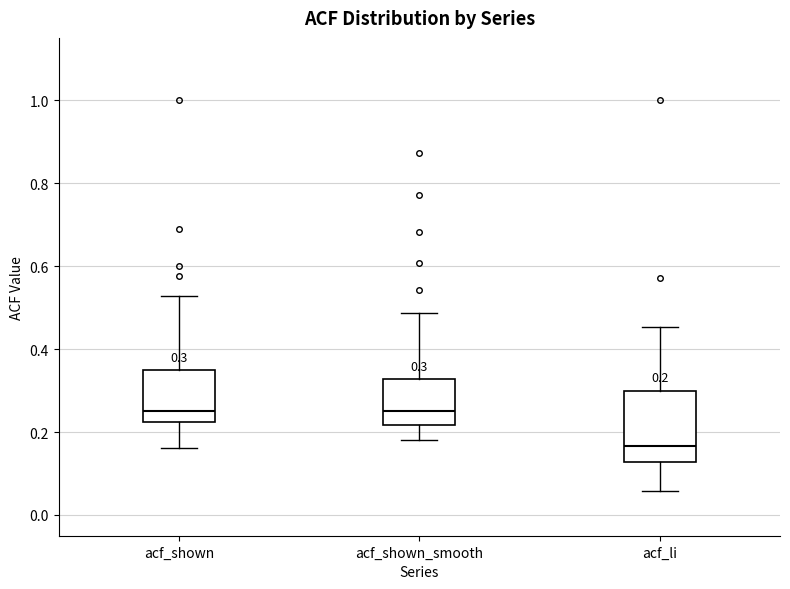

Comparing the boxes themselves (not the whiskers), which one is the tallest?

acf_li